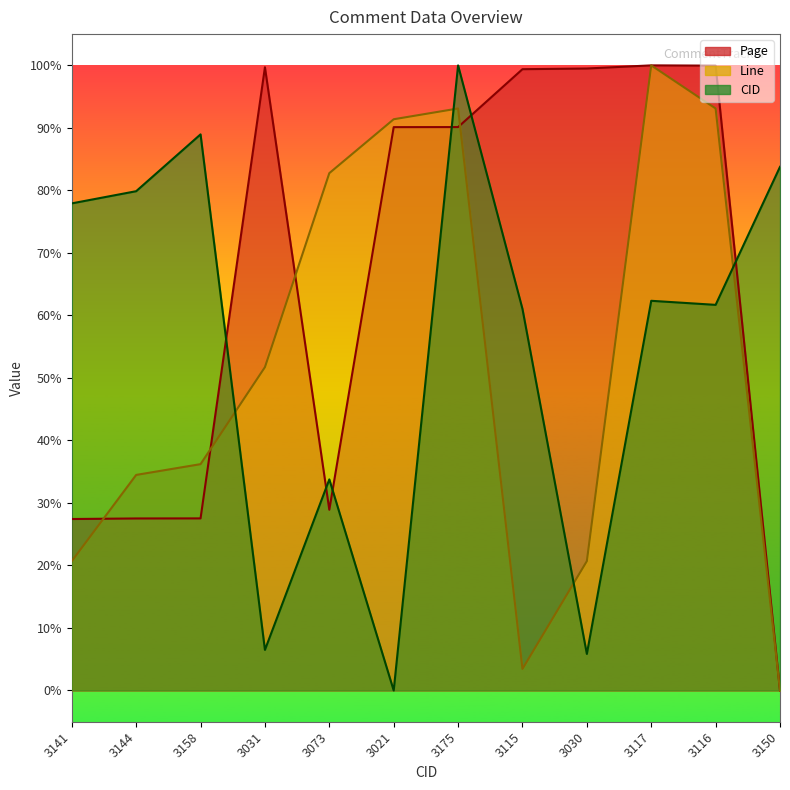

List the series in order of their peak value, lowest first.

Page, Line, CID